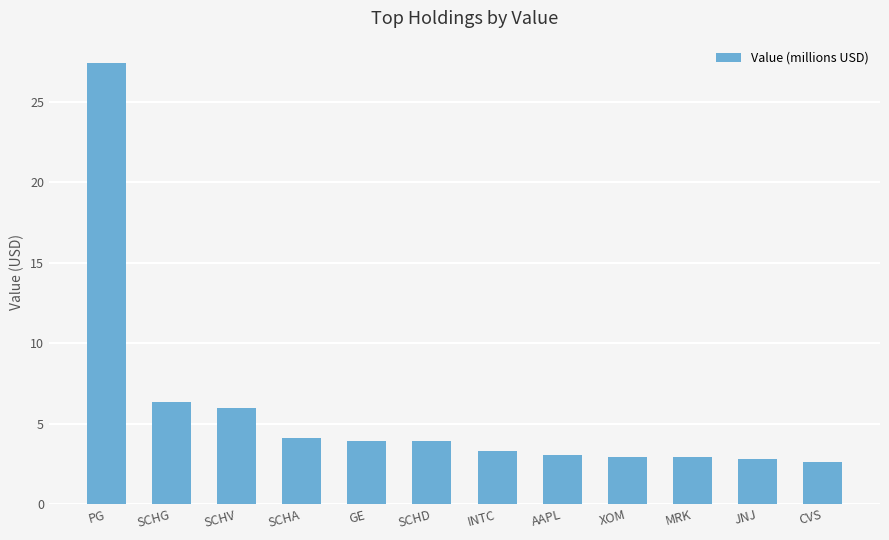

Read the value at SCHA.

4.1